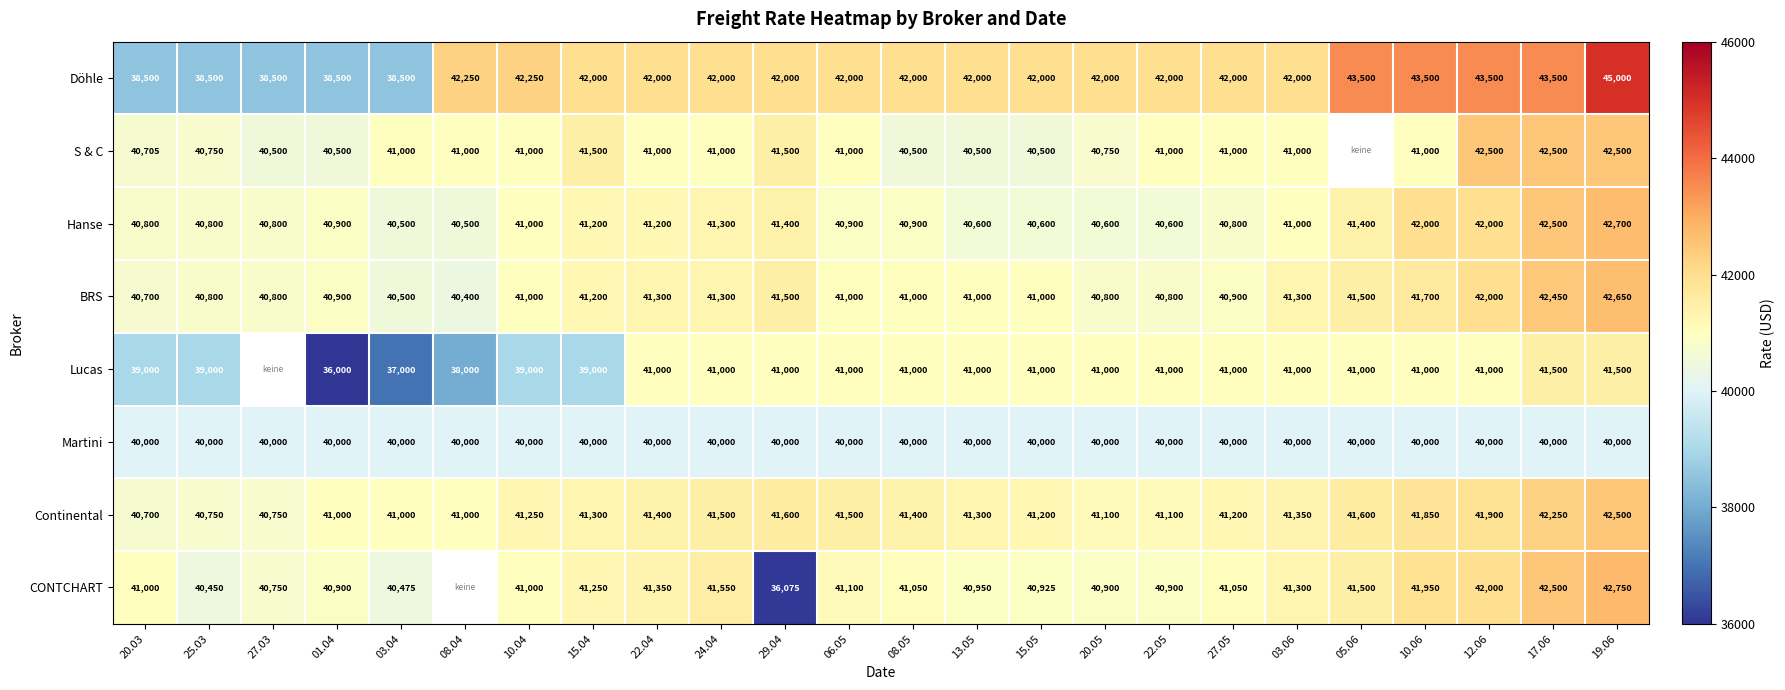

At which category does the chart reach its peak across all series?

19.06